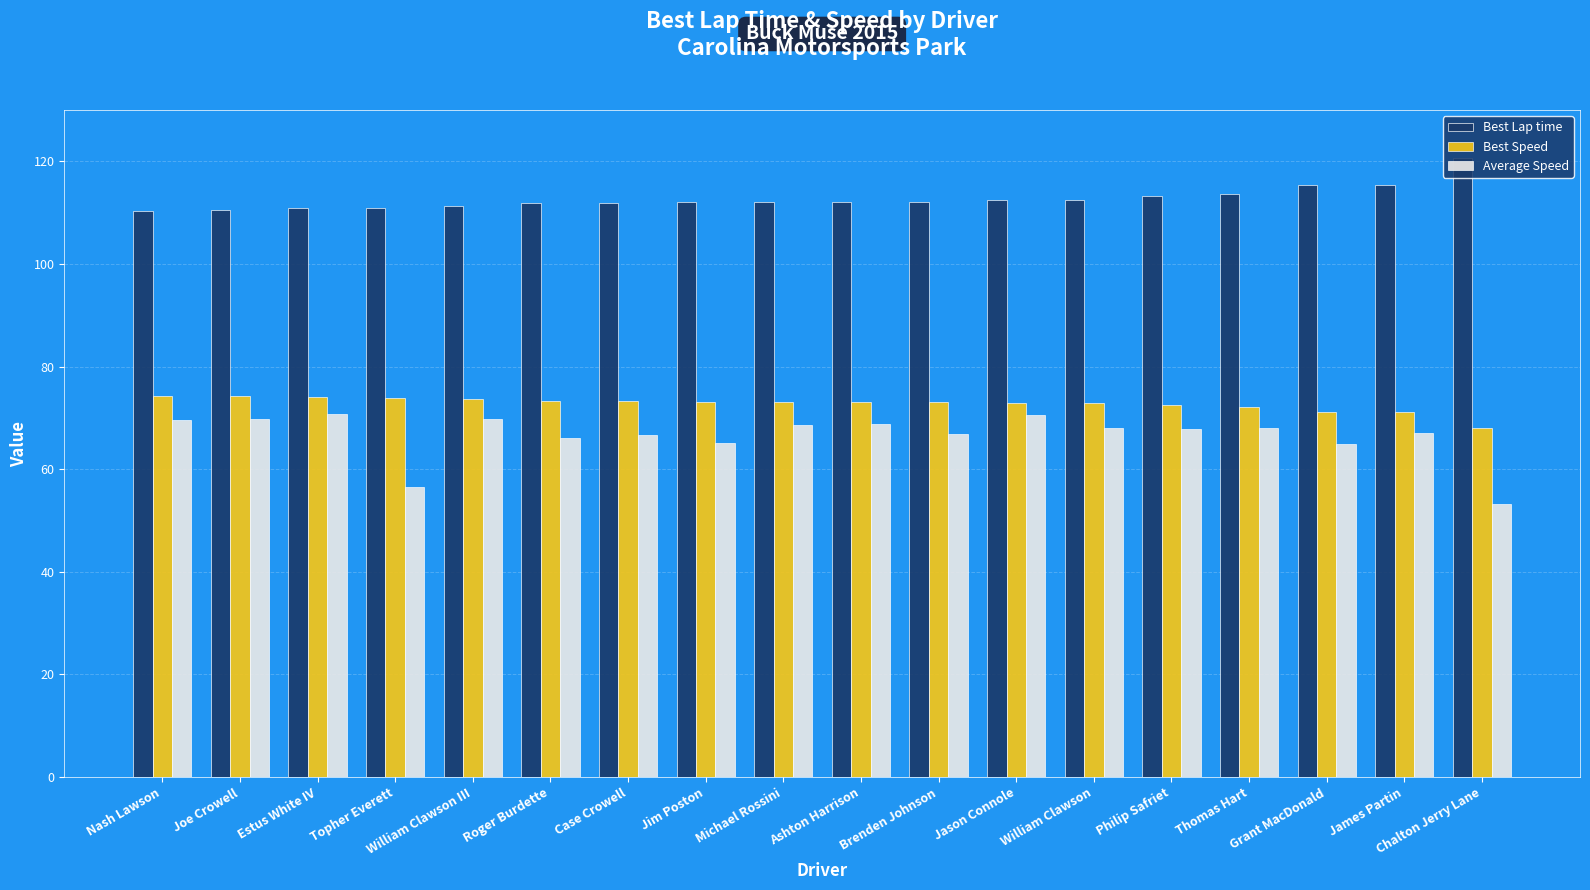

What is the difference between the highest and lowest values at Jason Connole?

41.8